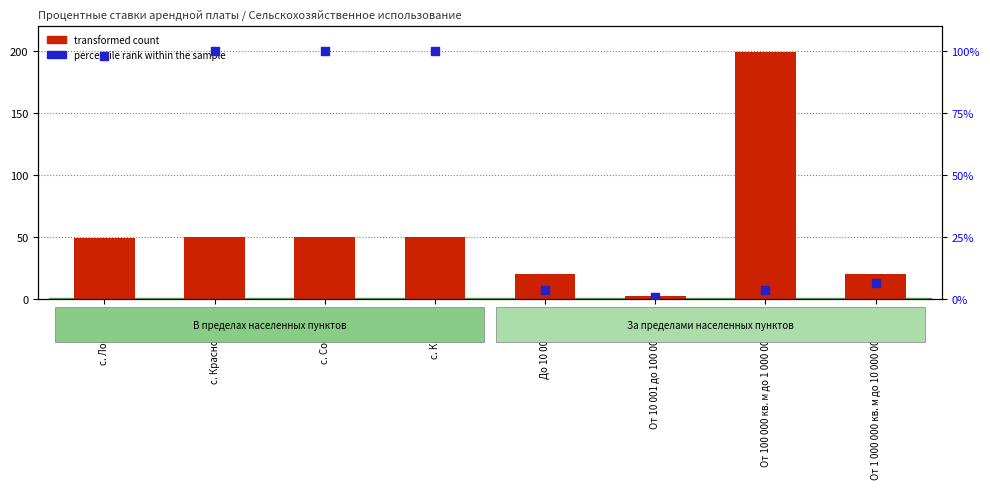

What are all the series names shown in the legend?

transformed count, percentile rank within the sample